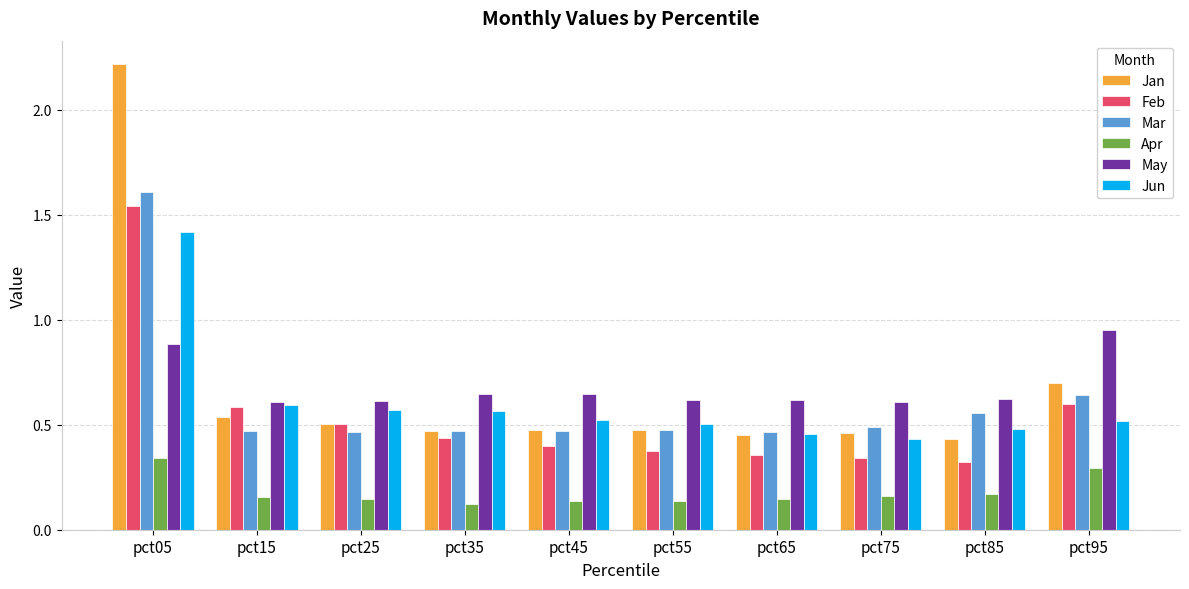

Which category has the highest value across all series?

pct05